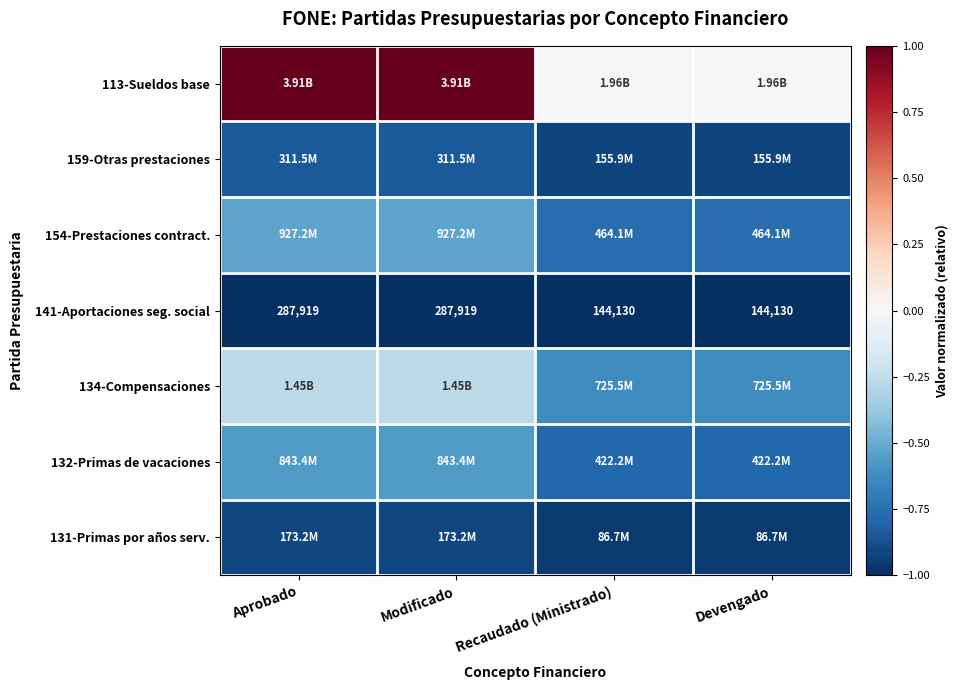

True or false: 113-Sueldos base has a value of 1.0 at Modificado.

True